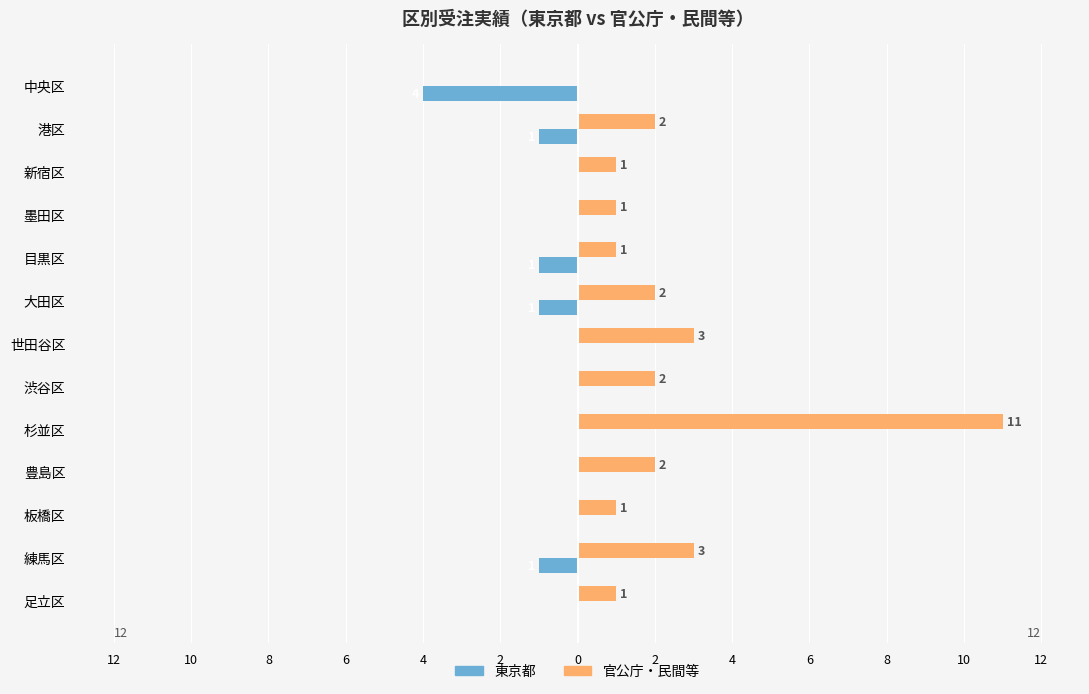

What are all the series names shown in the legend?

東京都, 官公庁・民間等